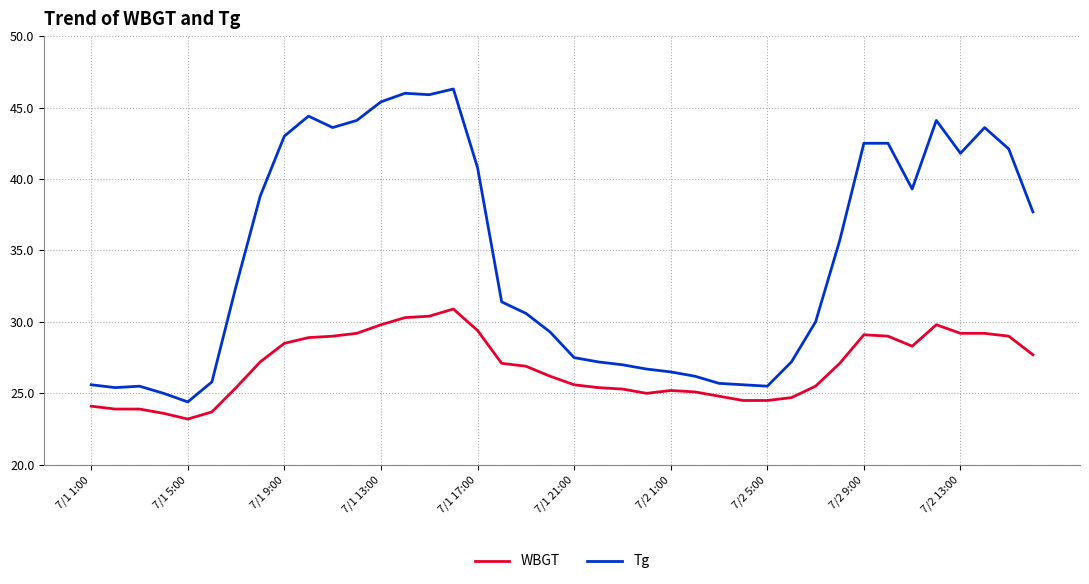

Which series has the largest total across all categories?

Tg